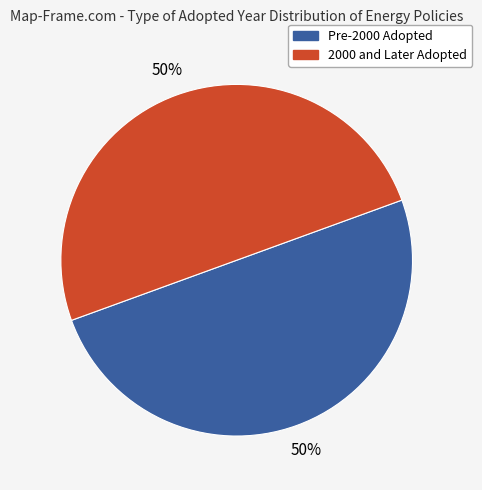

Count the number of slices in the pie.

2